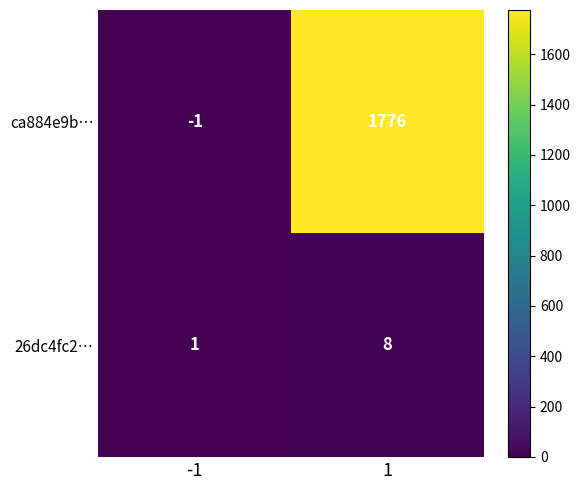

Which series has the largest range (max minus min)?

ca884e9b…